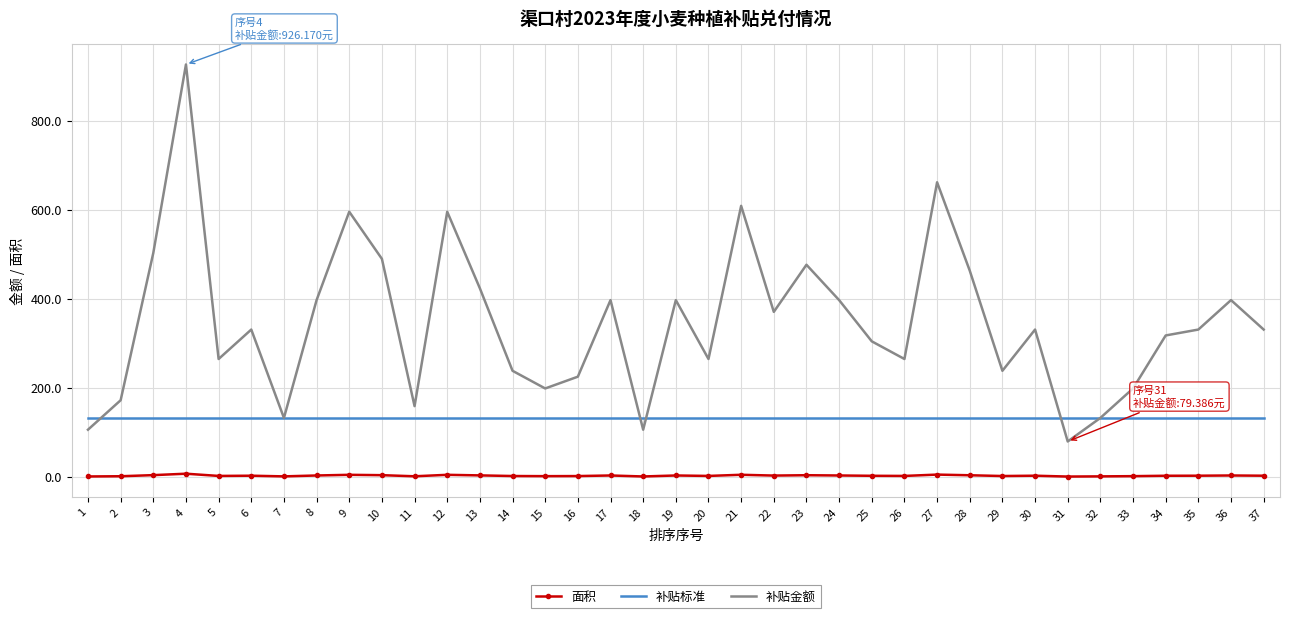

Which series has the widest spread of values?

补贴金额